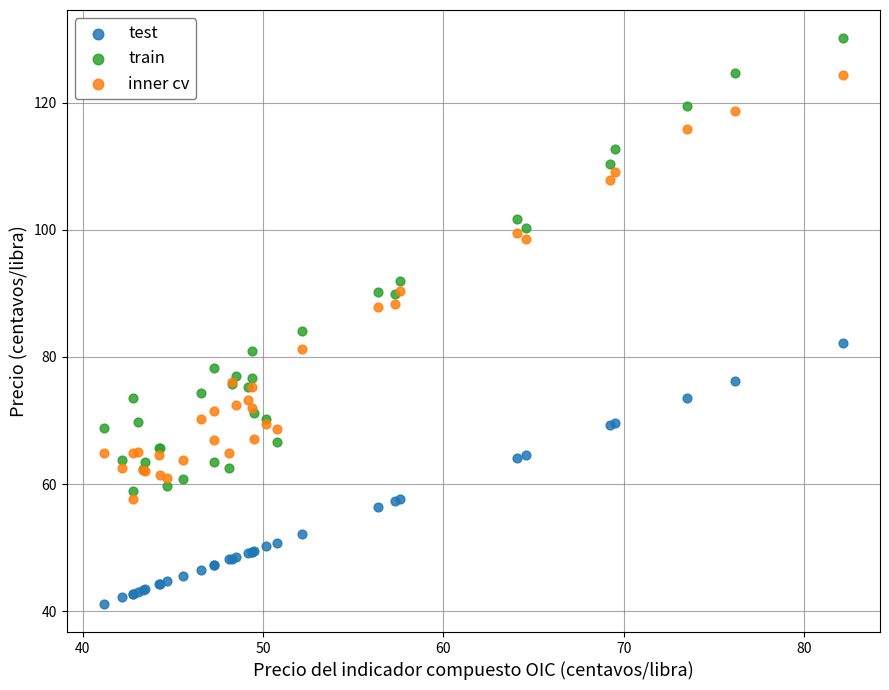

What are all the series names shown in the legend?

test, train, inner cv